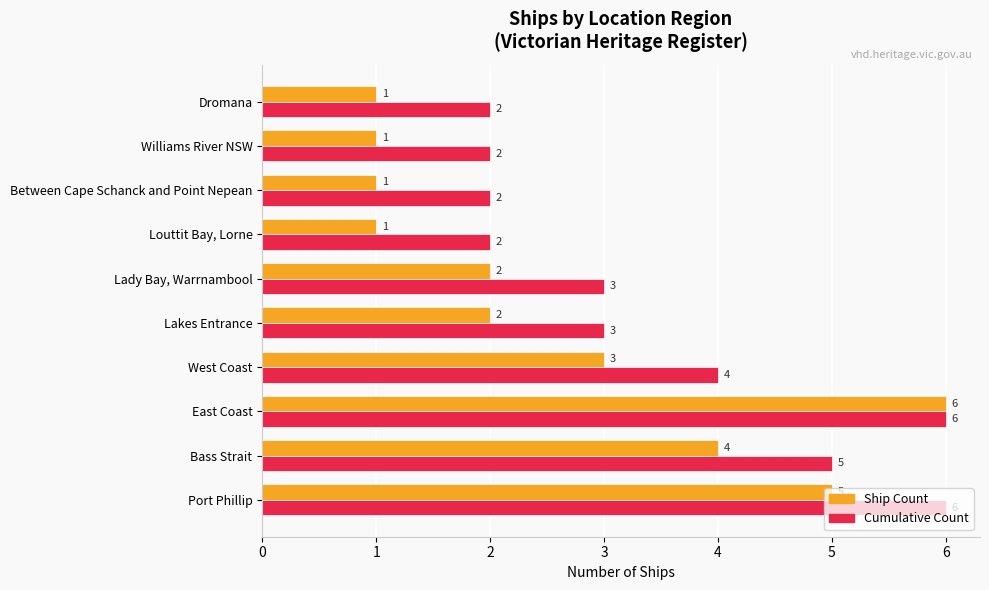

At how many categories does at least one series exceed 1?

10